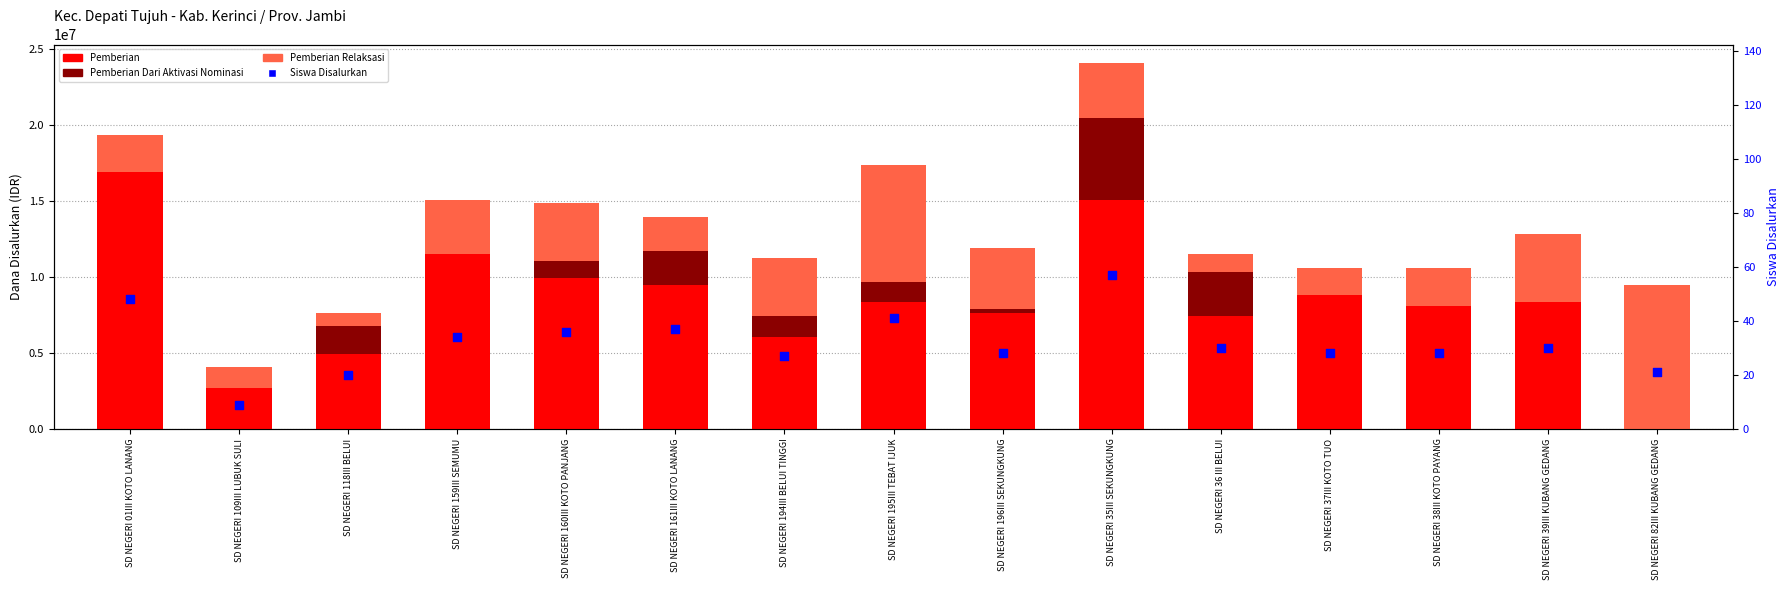

At how many categories does at least one series exceed 9925970?

3